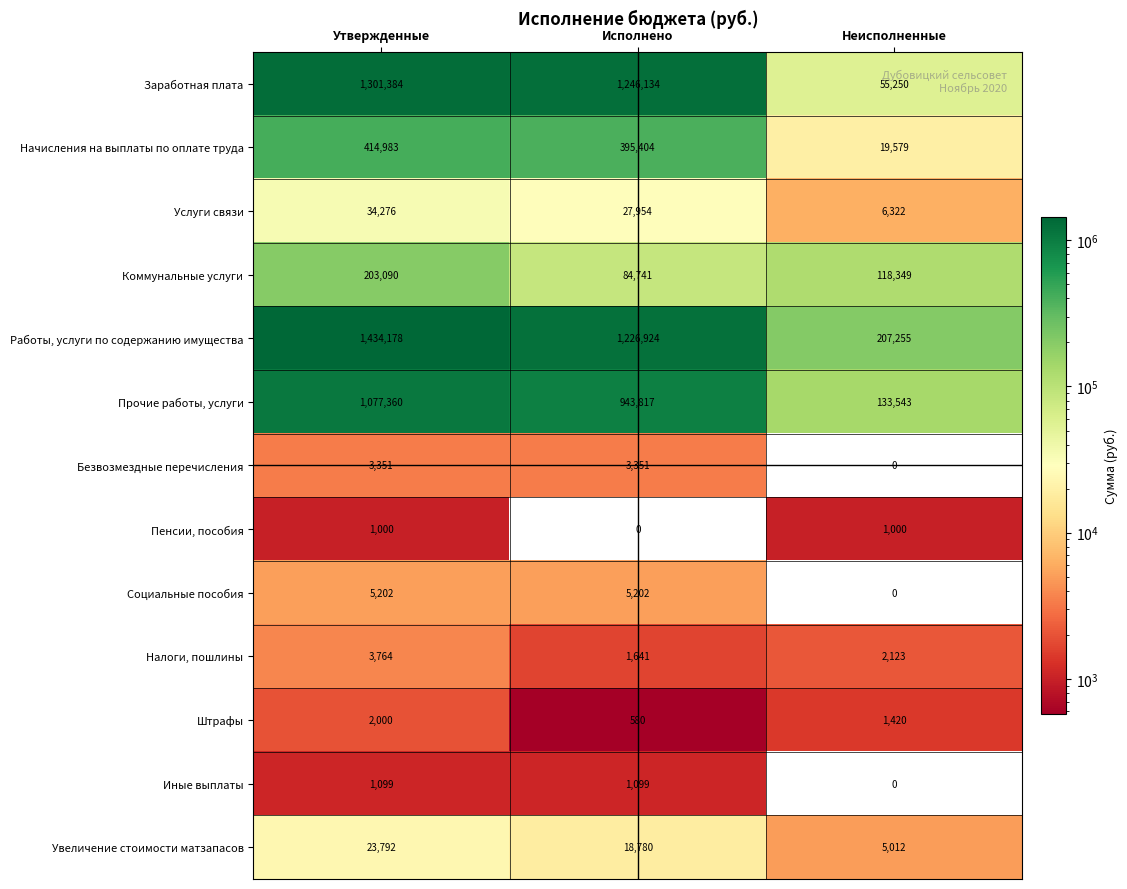

What is the maximum value for Заработная плата?

1301384